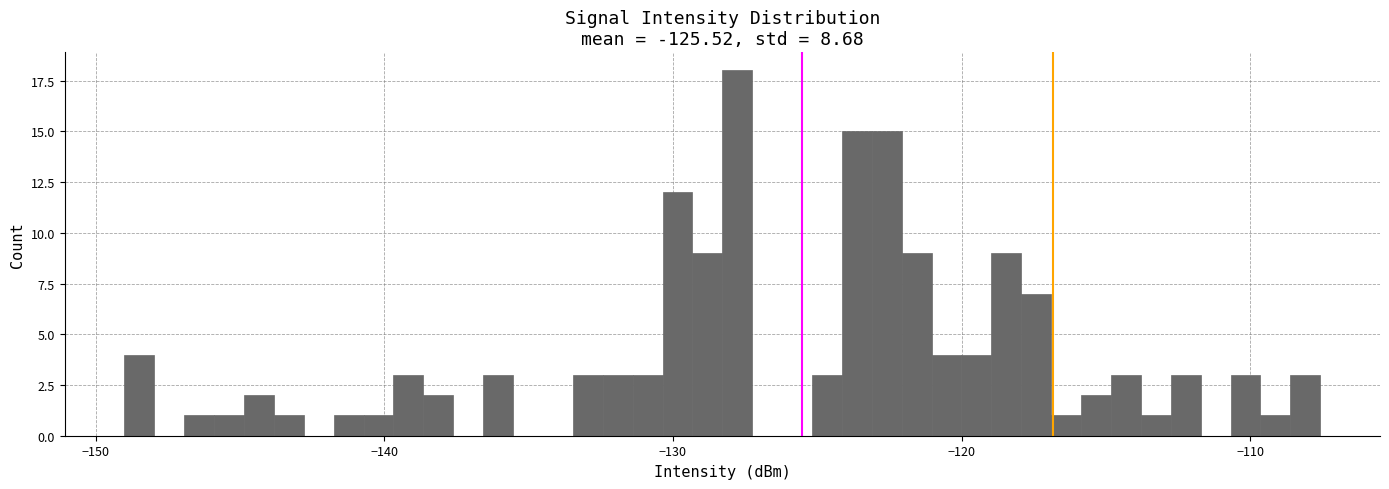

Read against the x-axis, roughly where is the centre of the tallest bar?

-128